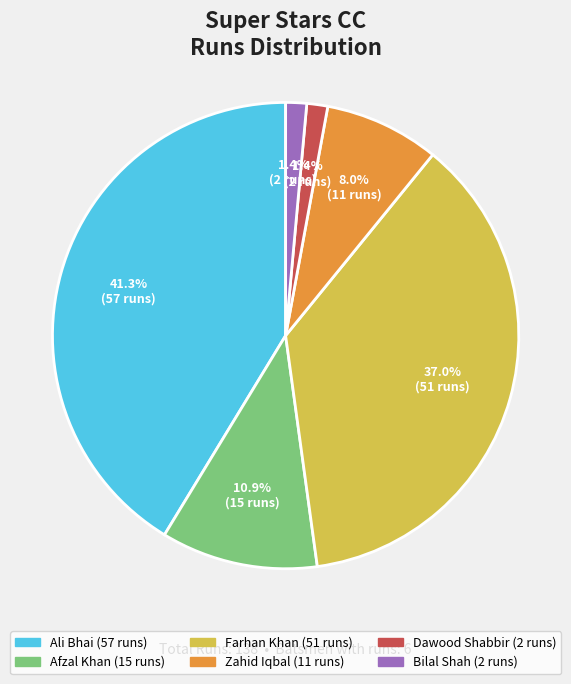

Is there any slice that represents more than half of the pie?

No